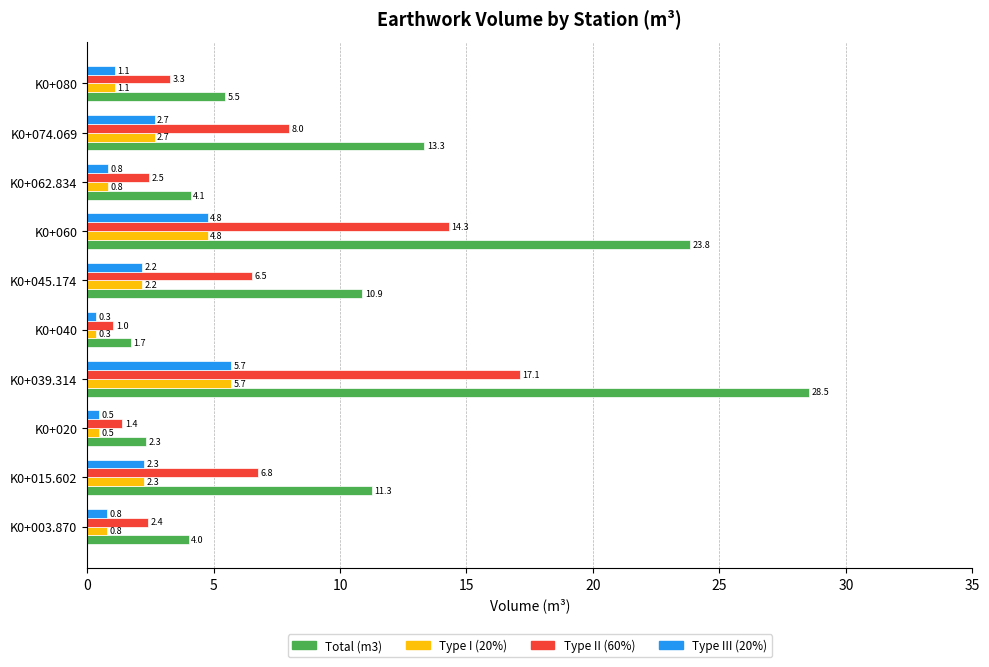

Which series has the largest total across all categories?

Total (m3)